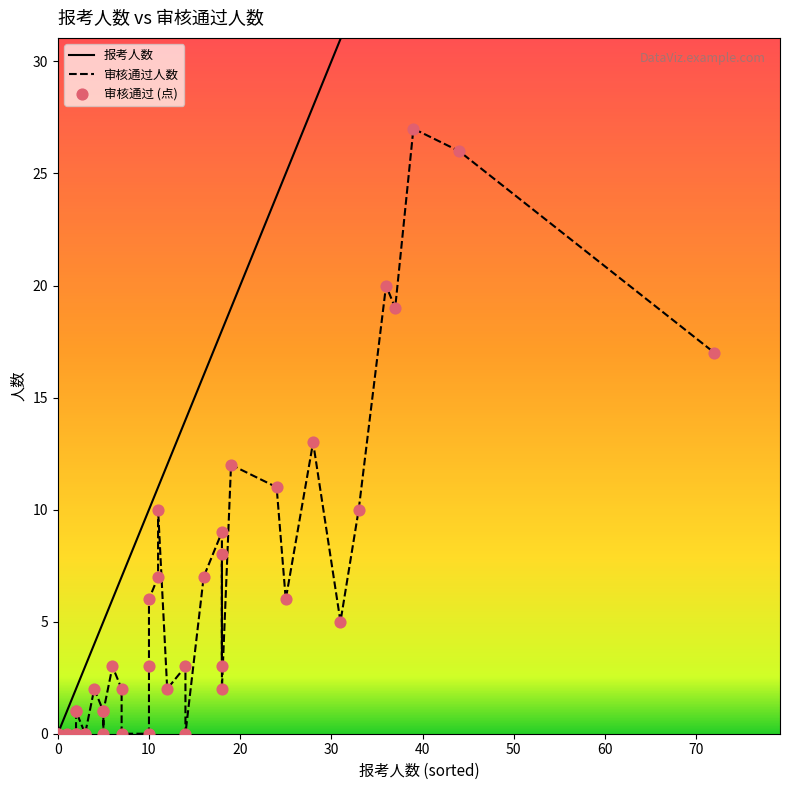

Which series contains the lowest Y value?

报考人数